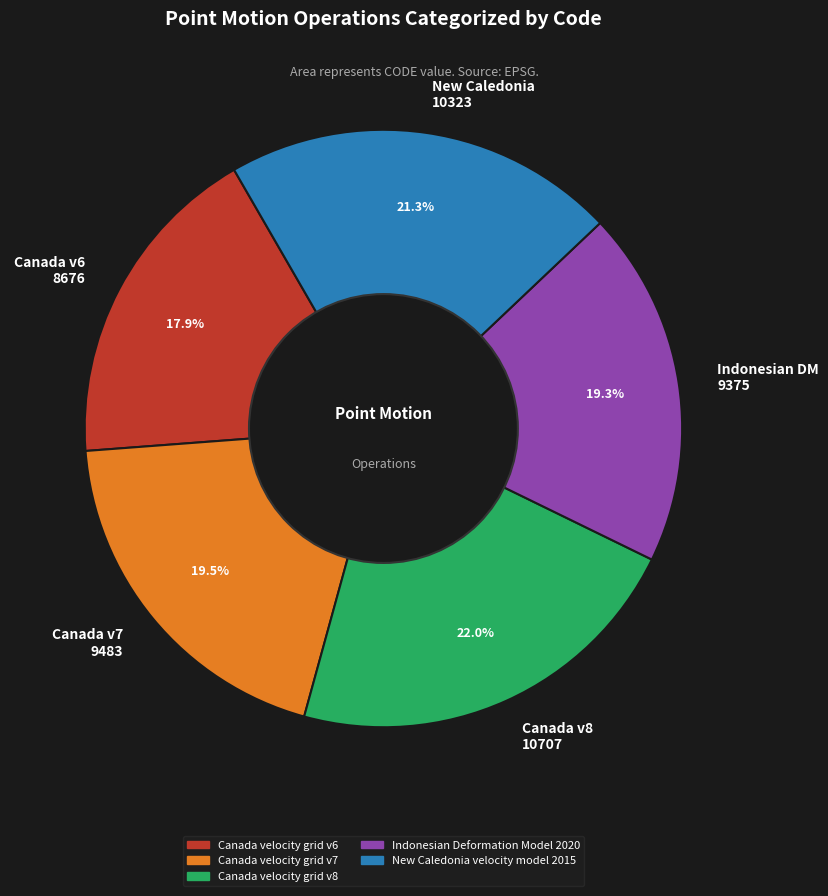

Does any single category account for the majority?

No